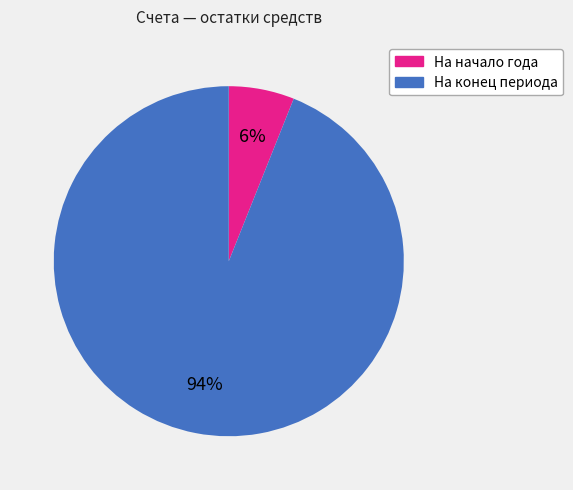

Is there any slice that represents more than half of the pie?

Yes